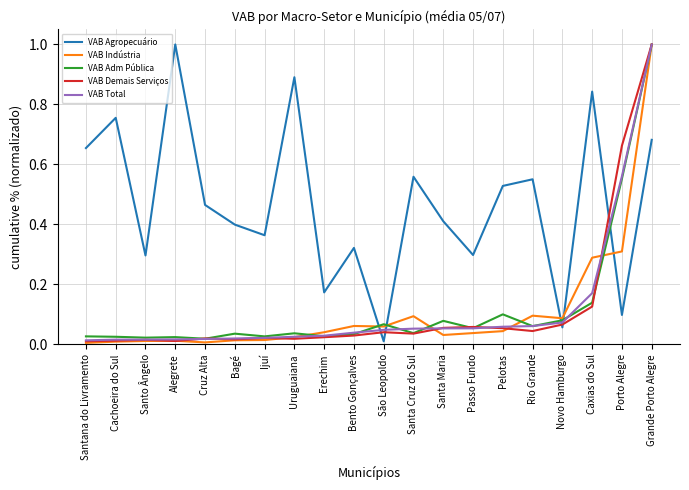

The VAB Indústria series shows 0.0 at Novo Hamburgo. True or false?

False